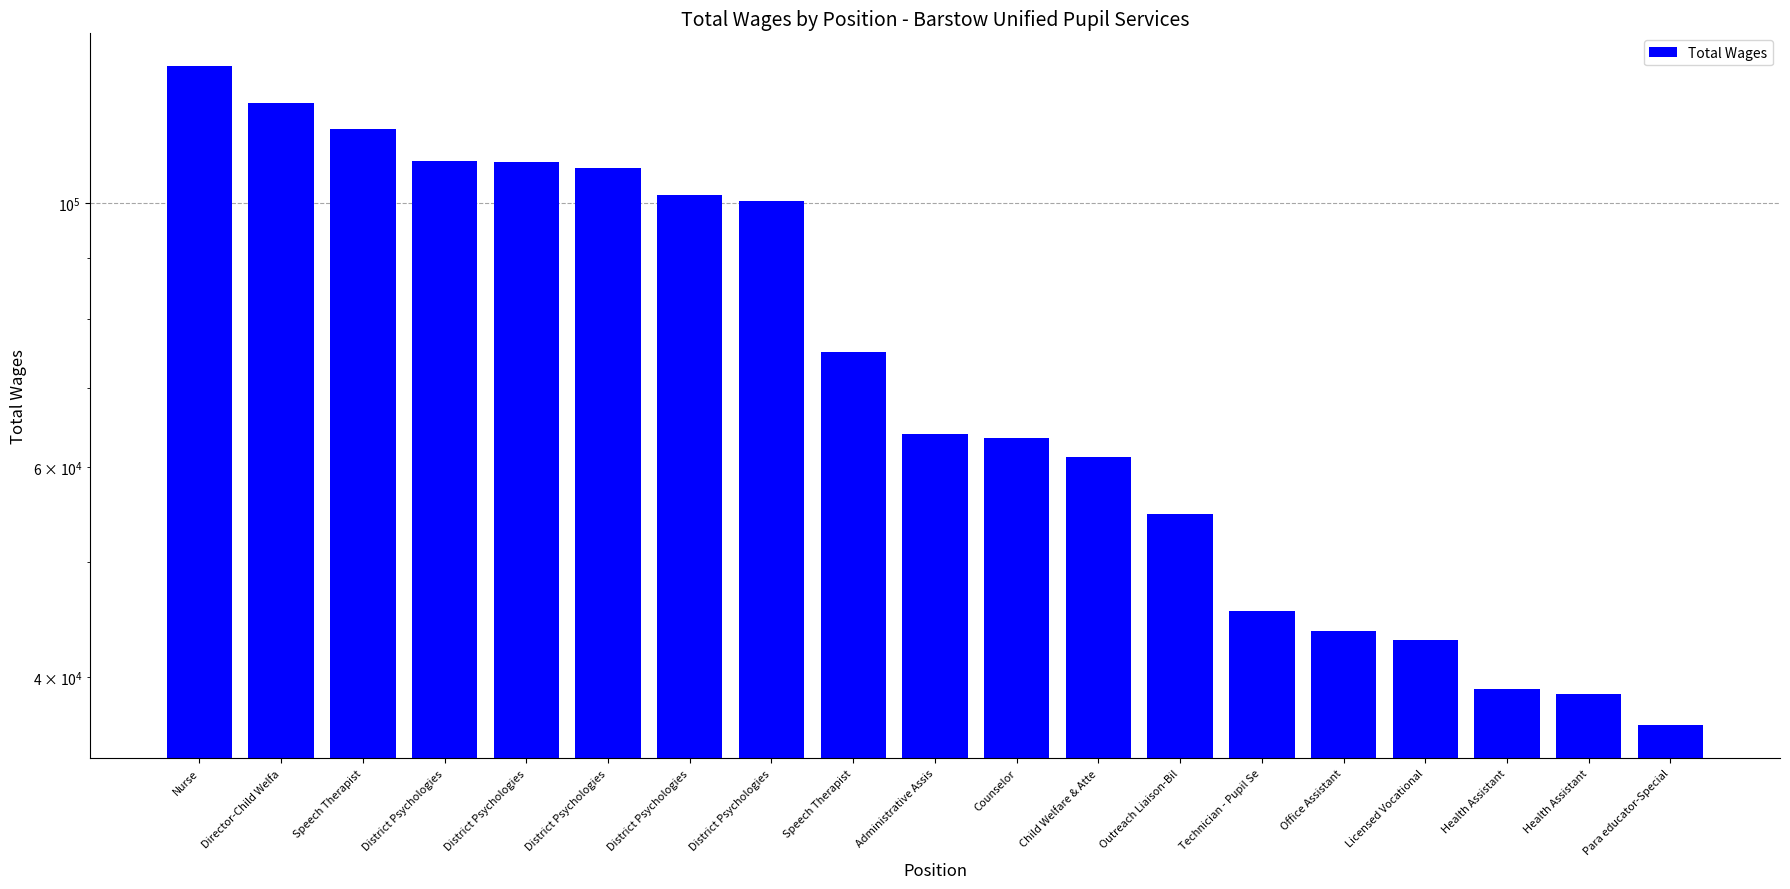

Reading left to right, extract all data points from this chart.

Nurse=130252	Director-Child Welfa=121359	Speech Therapist=115460	District Psychologies=108501	District Psychologies=108250	District Psychologies=107068	District Psychologies=101641	District Psychologies=100439	Speech Therapist=74988	Administrative Assis=63983	Counselor=63530	Child Welfare & Atte=61164	Outreach Liaison-Bil=54871	Technician - Pupil Se=45446	Office Assistant=43765	Licensed Vocational=43021	Health Assistant=39088	Health Assistant=38723	Para educator-Special=36452